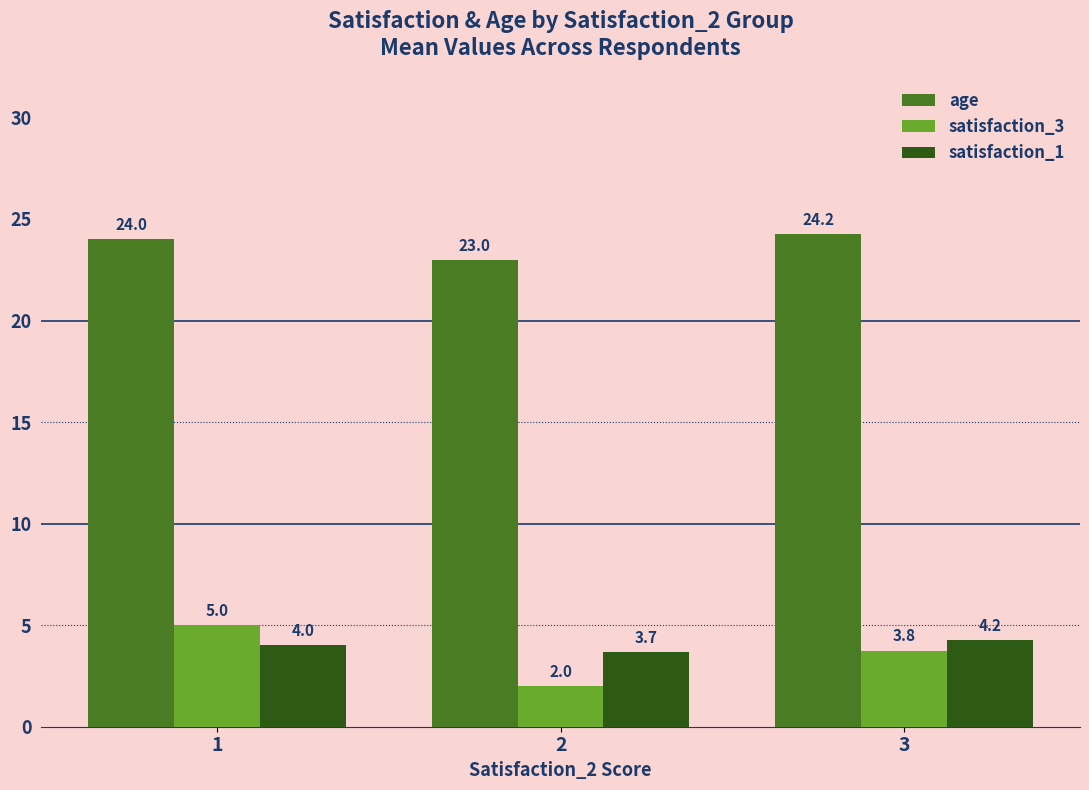

Which series has the largest total across all categories?

age